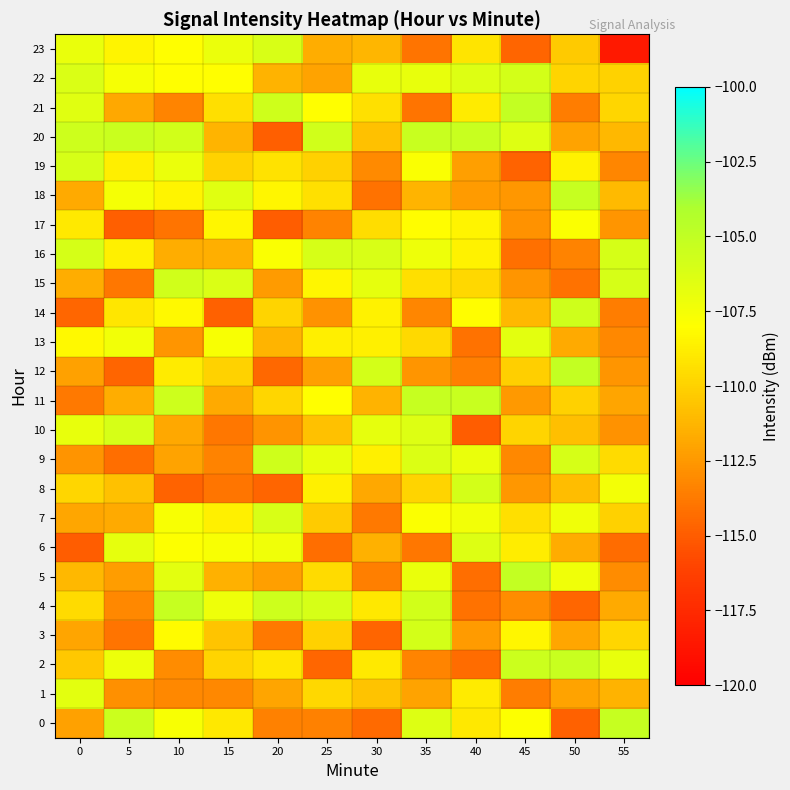

What is the spread (max minus min) of values at 55?

13.2